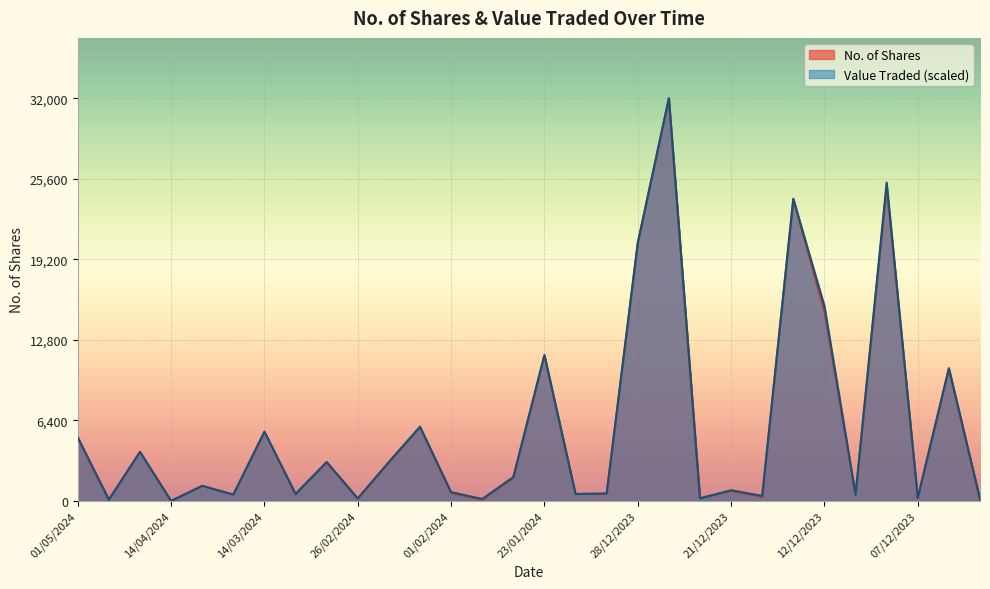

At which label does No. of Shares first exceed 1187?

01/05/2024